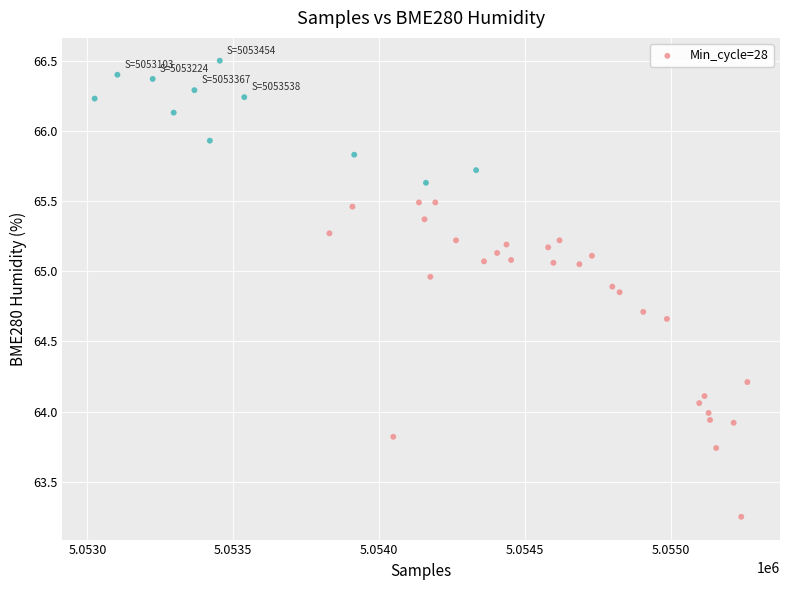

What is the range of X values (max minus min)?

2238.0